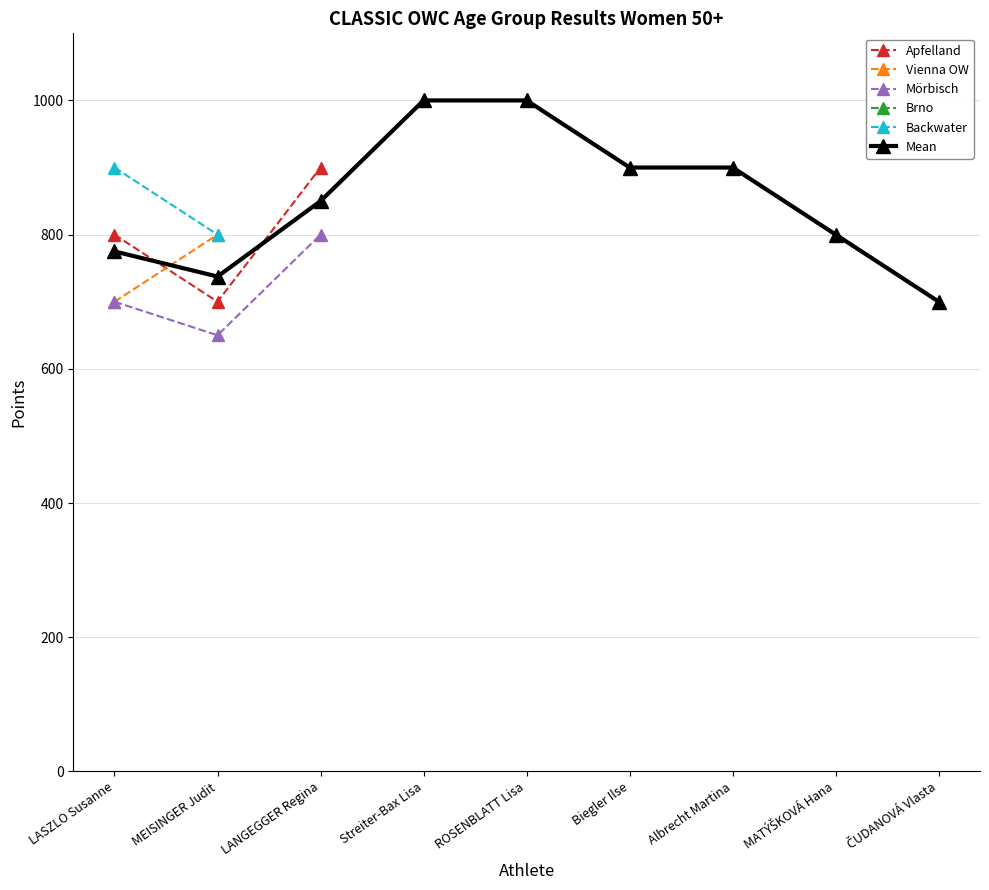

What is the smallest value displayed?

650.0